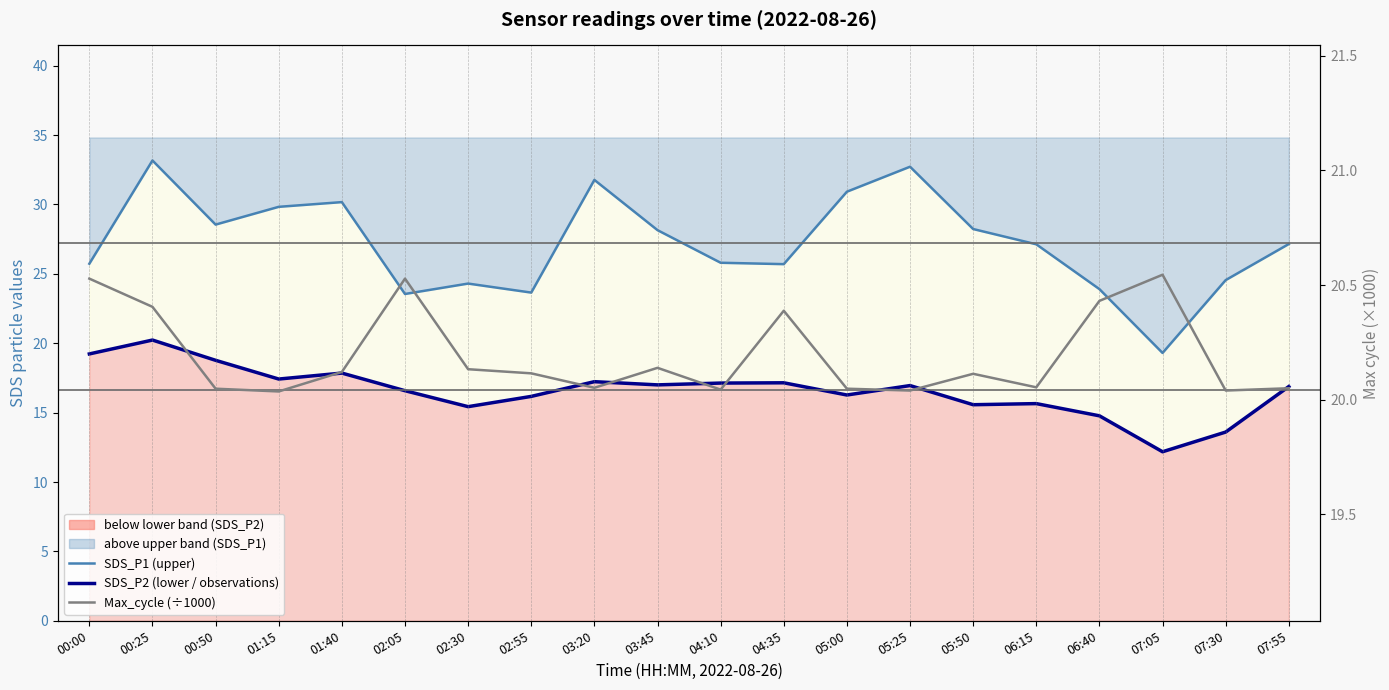

What is the sum of all SDS_P1 (upper series) values?

544.3